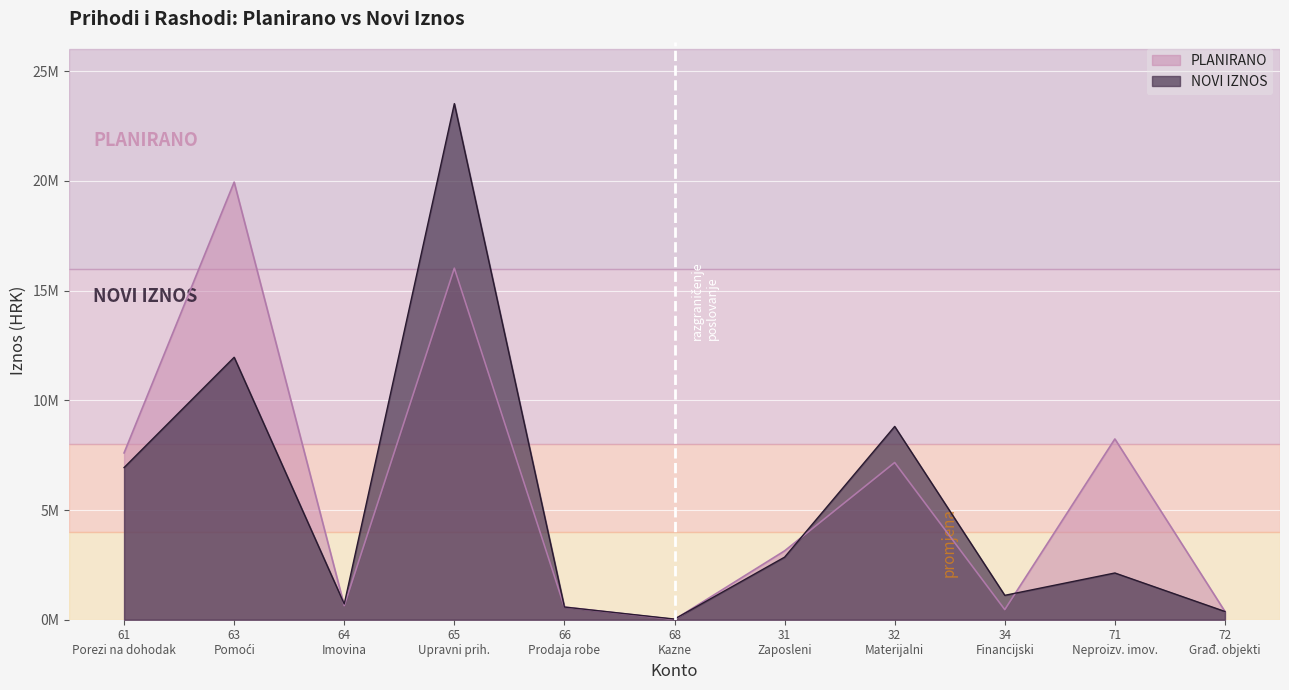

What is the difference between the maximum and minimum values in the NOVI IZNOS series?

23490000